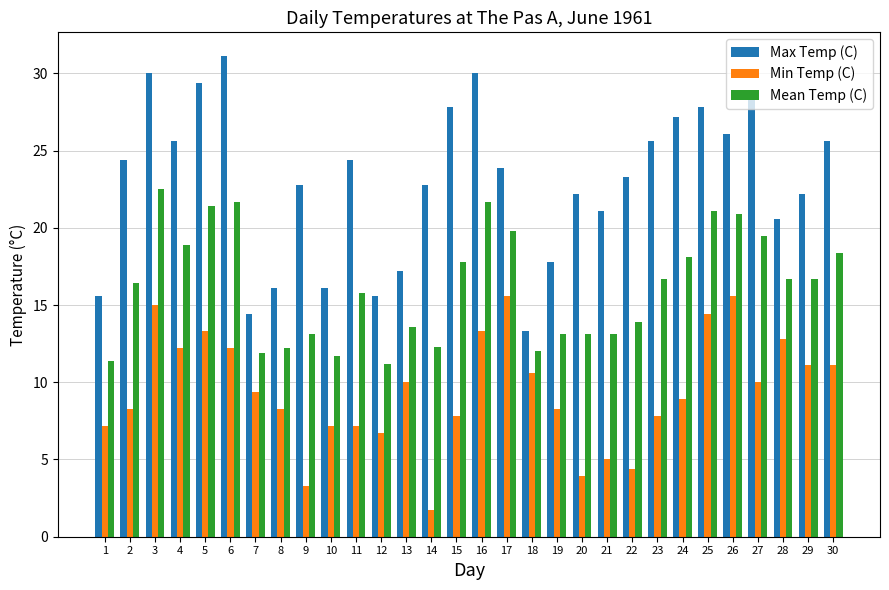

Rank the series by their average value, from highest to lowest.

Max Temp (C), Mean Temp (C), Min Temp (C)